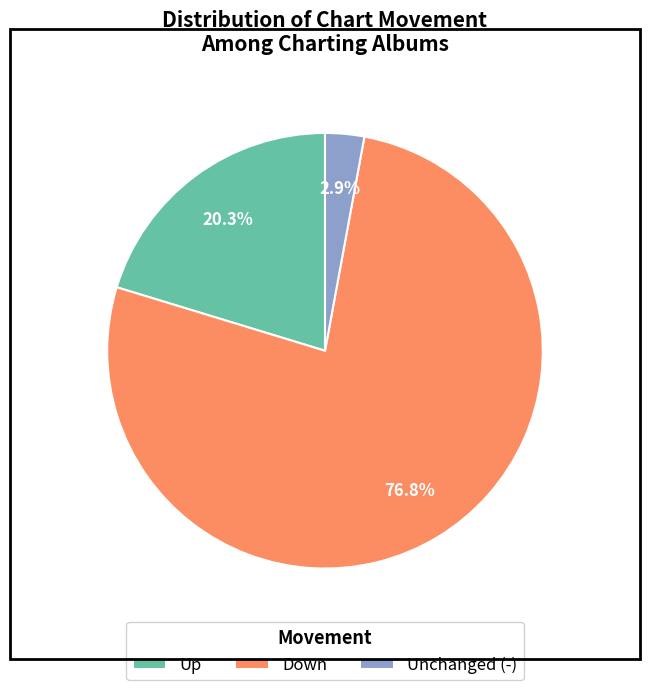

To the nearest percent, what is the difference between the largest and smallest slice percentages?

74%